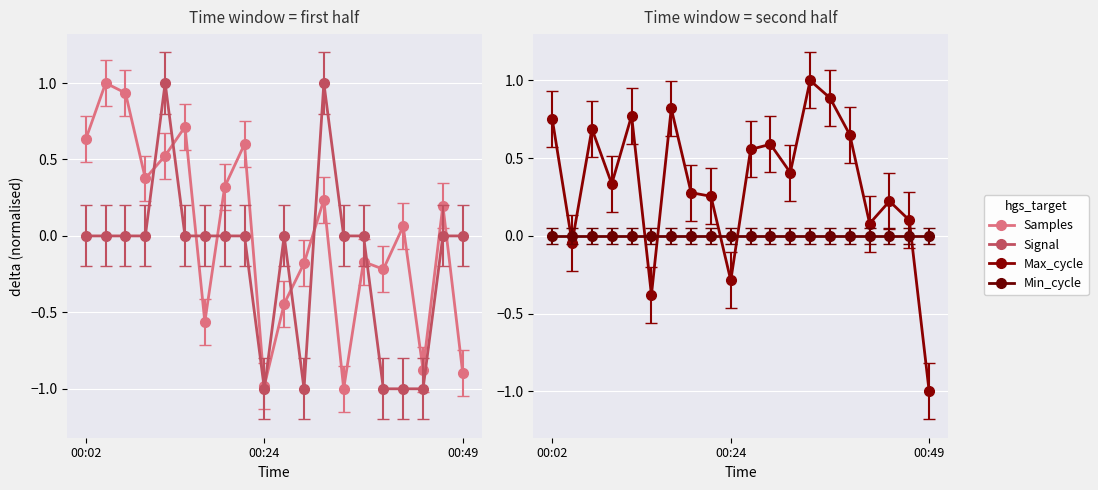

How many values in Max_cycle are below zero?

4